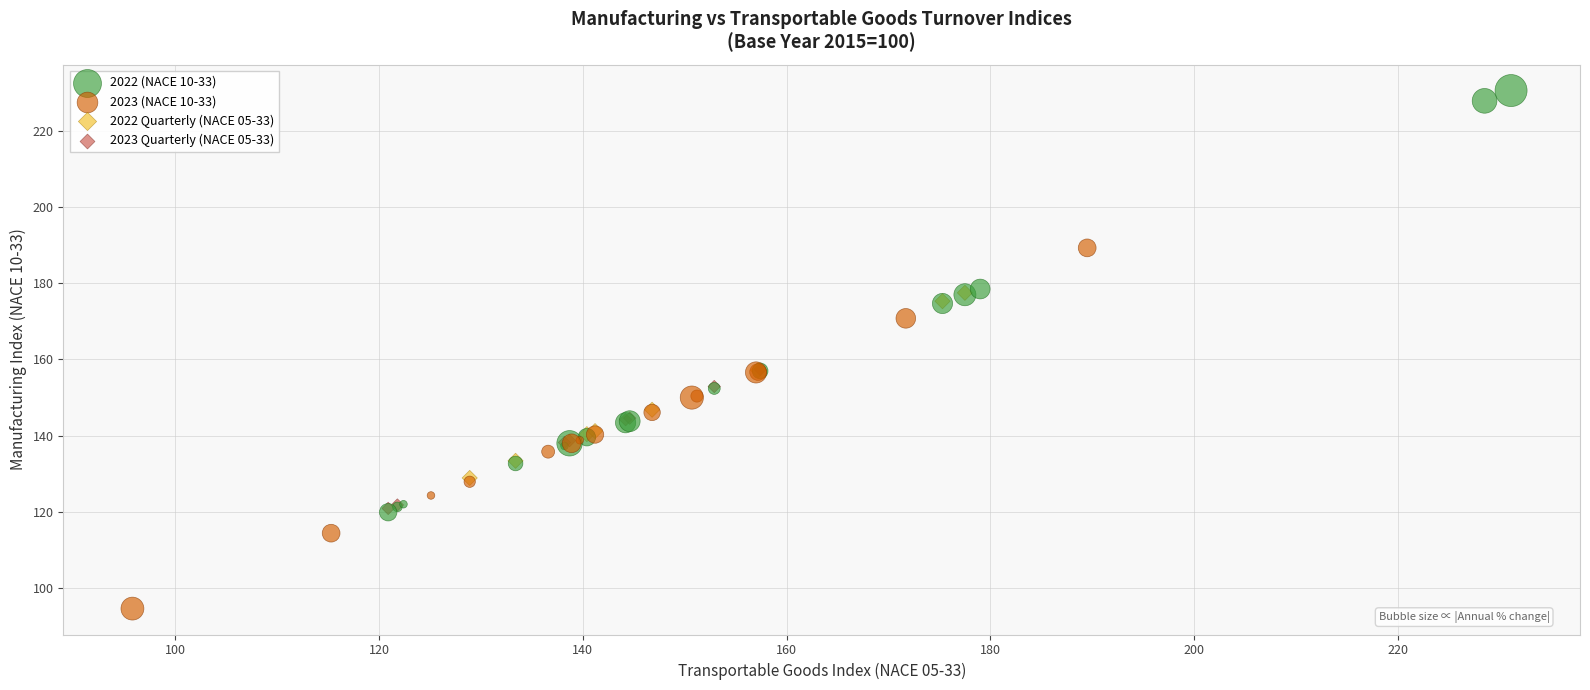

Which series has the widest spread of Y values?

2022 (NACE 10-33)